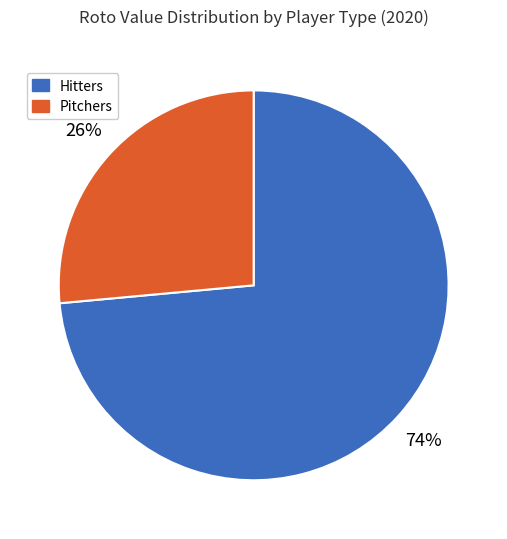

To the nearest percent, what portion does Hitters represent?

74%